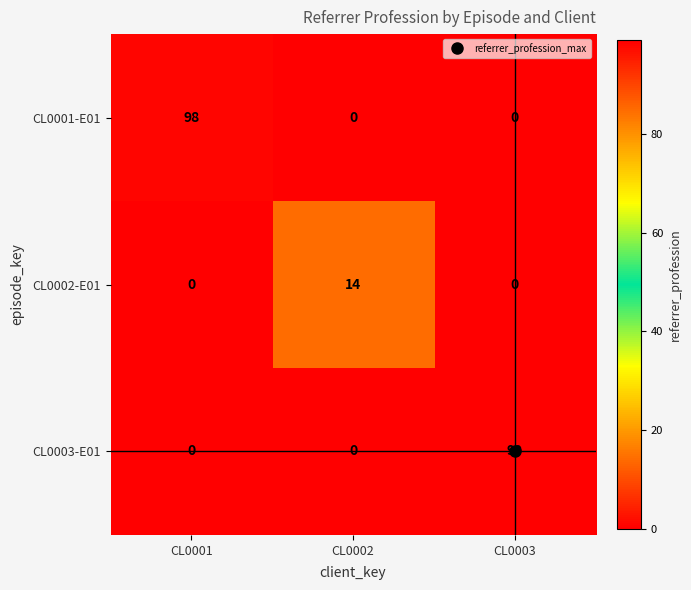

What is the spread (max minus min) of values at CL0001?

98